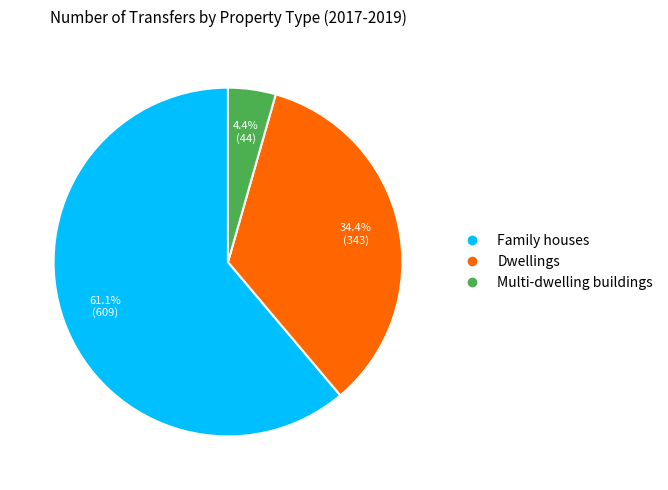

Approximately how many times larger is the value at Dwellings compared to Multi-dwelling buildings?

7.8